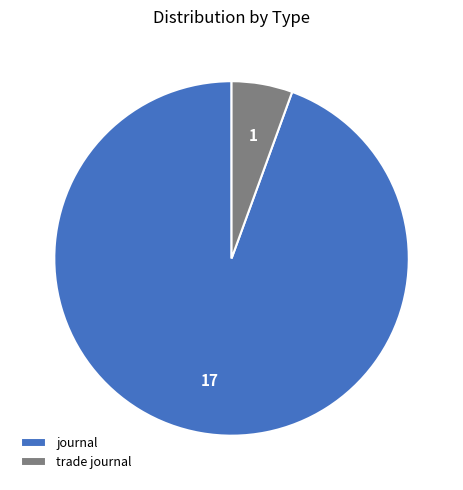

Which slice is the largest?

journal